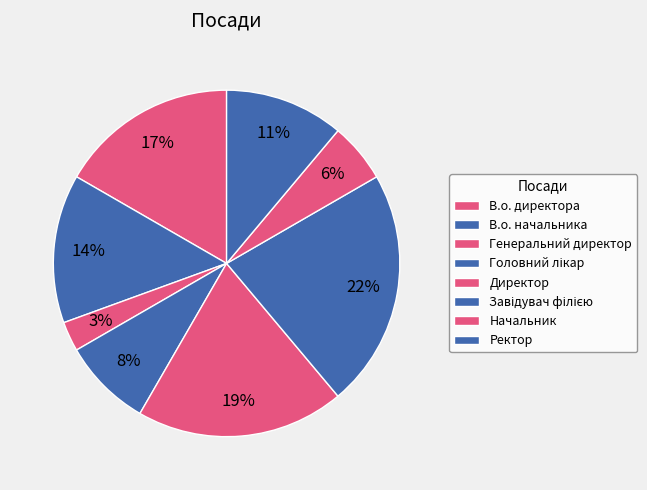

Between Начальник and Генеральний директор, which is larger?

Начальник